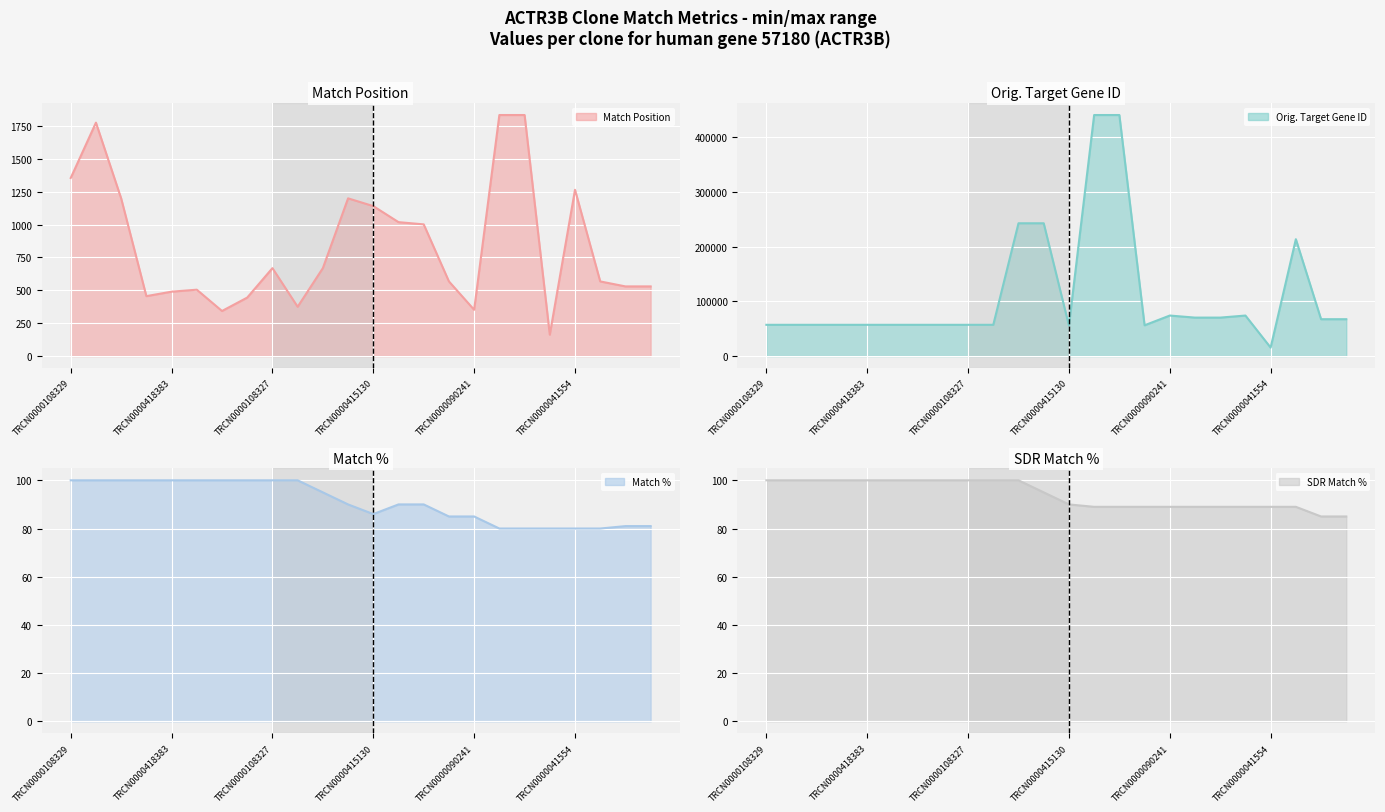

What is the average value of the Match Position (line) series?

845